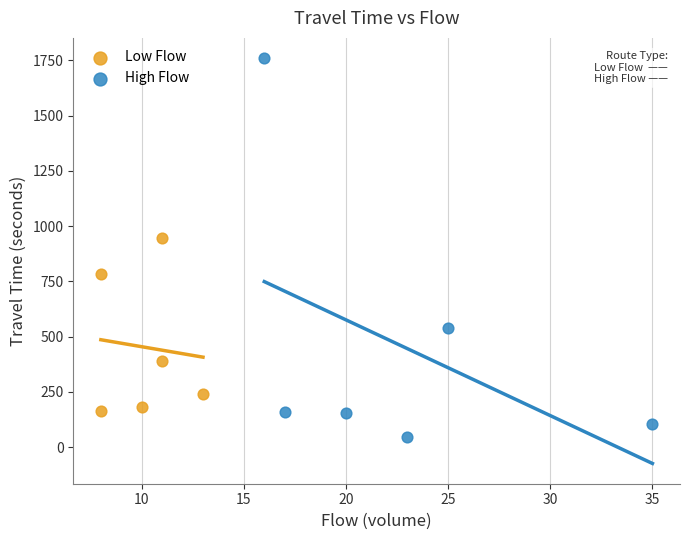

What are all the series names shown in the legend?

Low Flow, High Flow